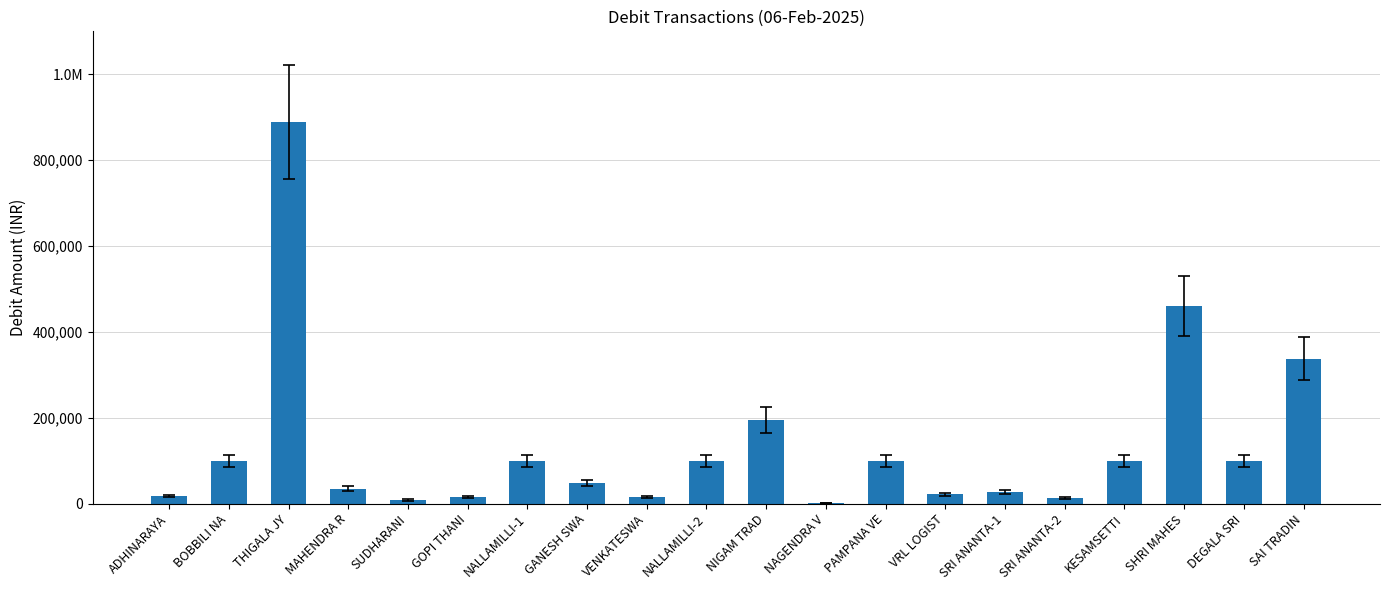

What is the difference between the maximum and minimum values?

886914